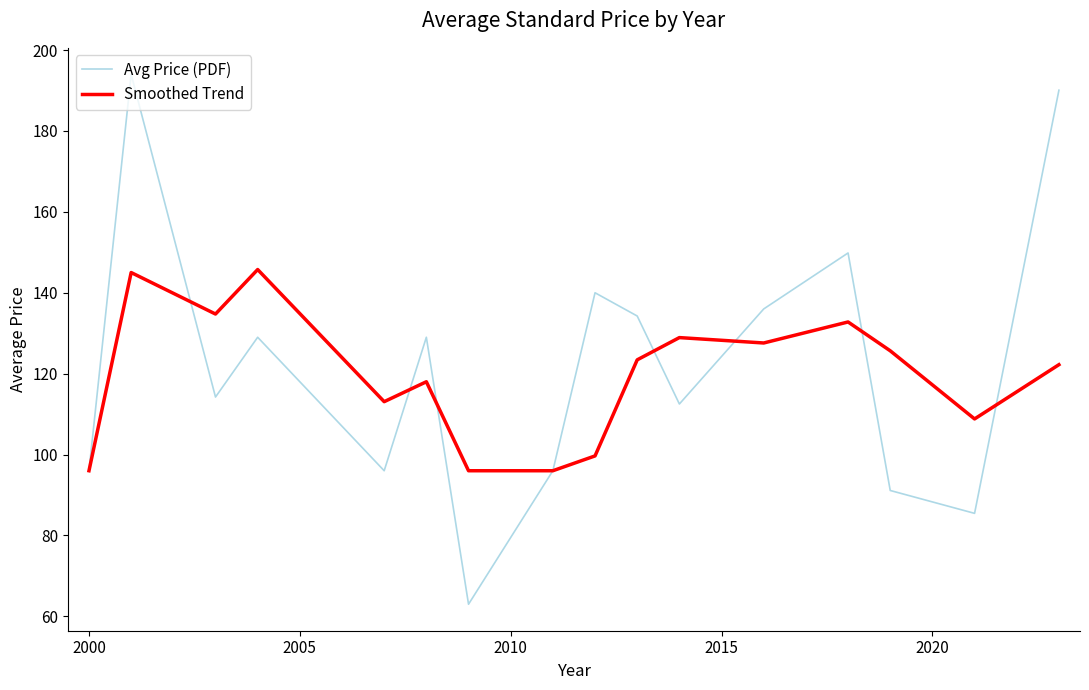

What is the sum of all Avg Price (PDF) values?

1956.5